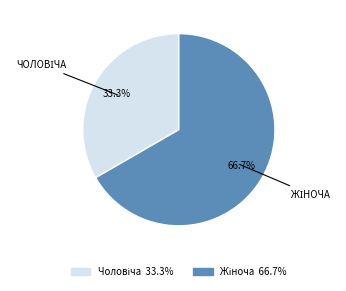

The Чоловіча slice represents 33% of the pie. True or false?

True